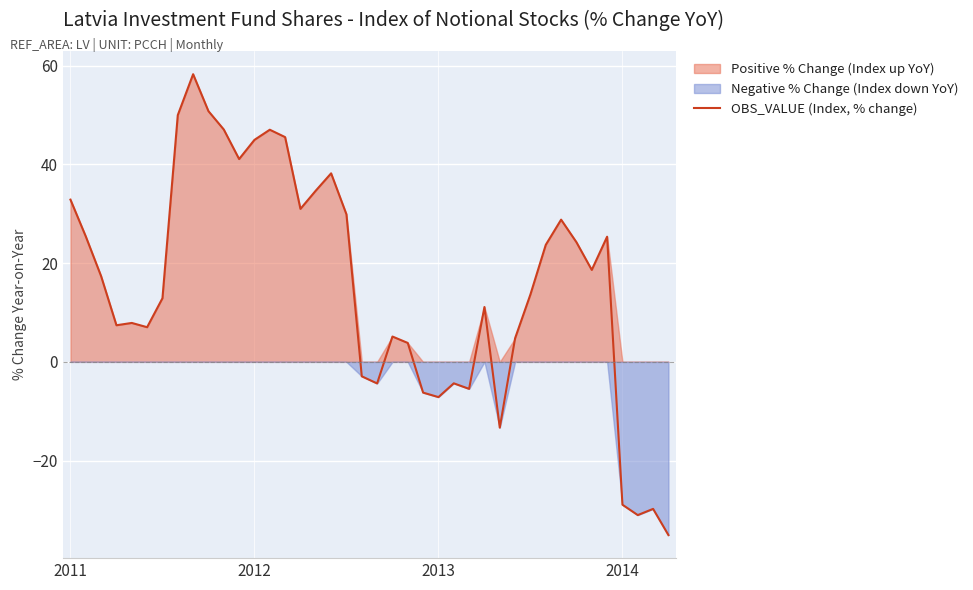

Which category has the lowest value across all series?

39